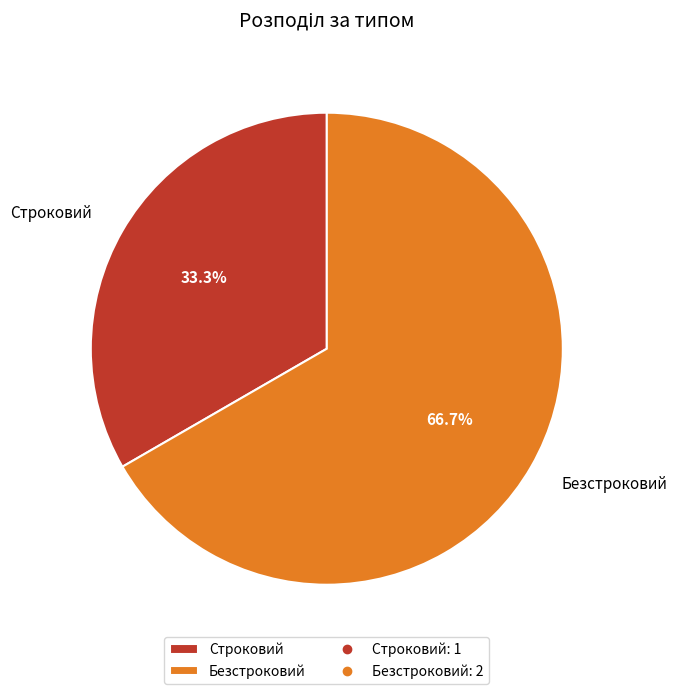

The Безстроковий slice represents 56% of the pie. True or false?

False